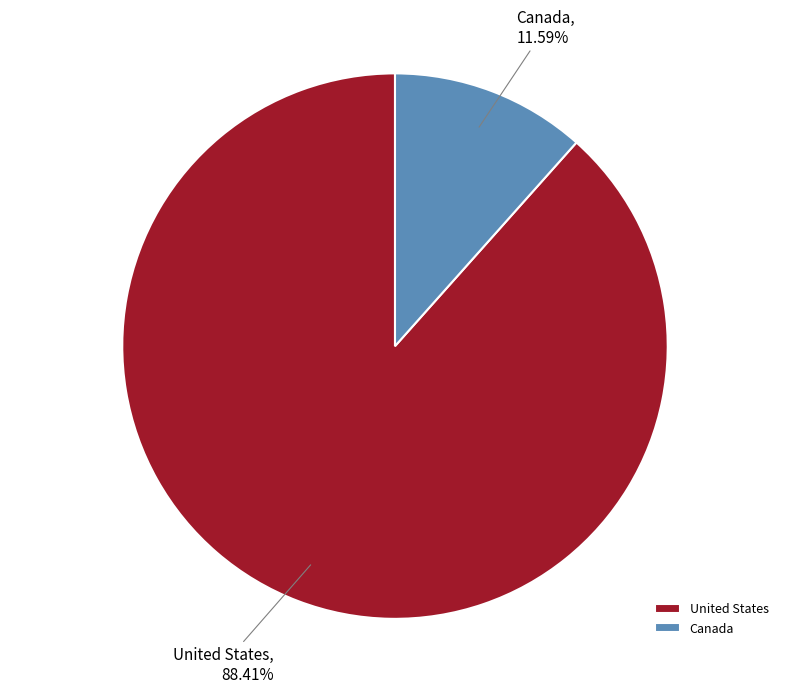

Which slice is the largest?

United States